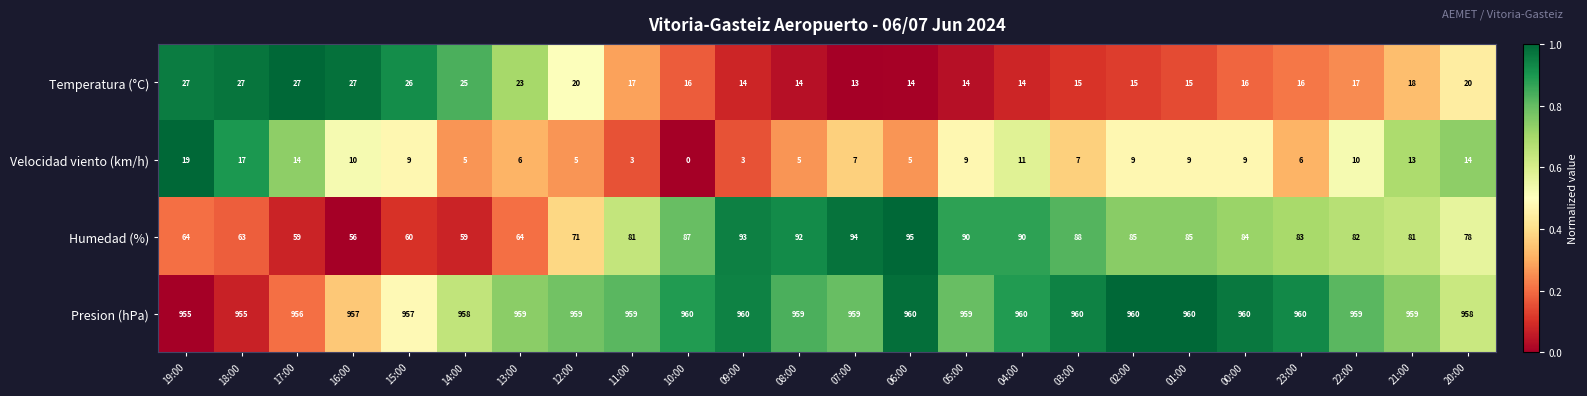

Which series changed the most between 06:00 and 00:00?

Humedad (%)